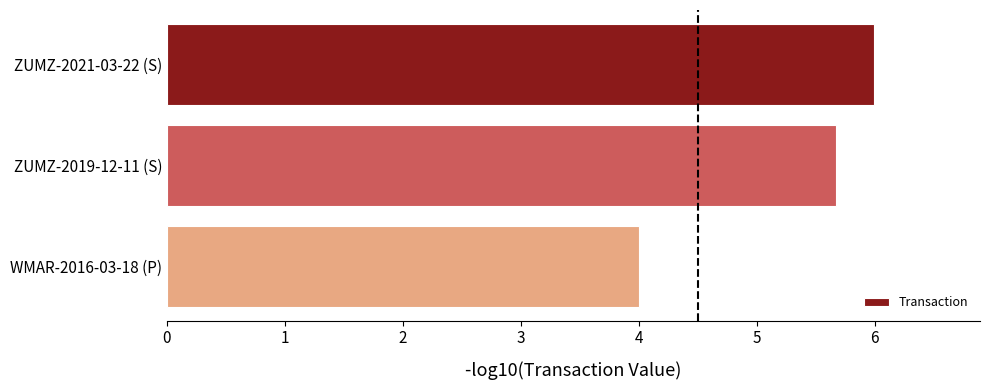

How many series are shown in this chart?

1